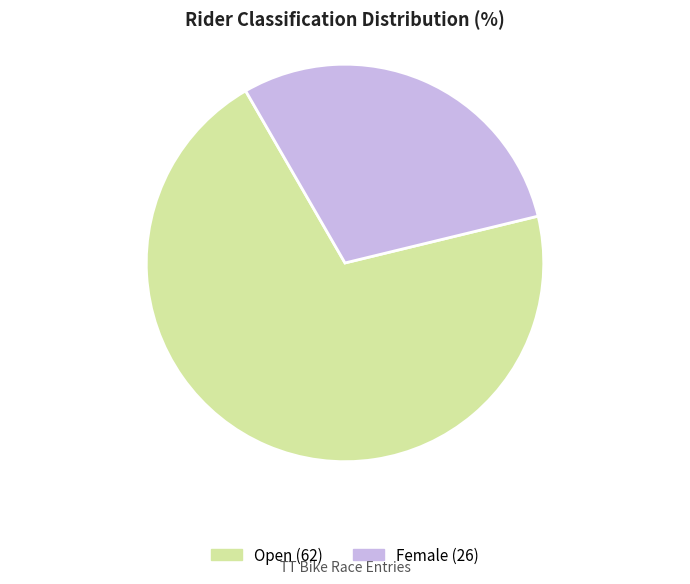

Between Open and Female, which is larger?

Open